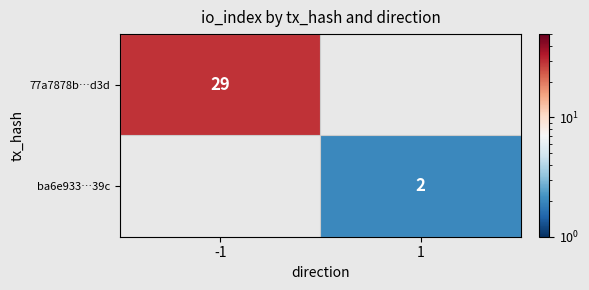

Is the value of 77a7878b…d3d at -1 greater than the value of ba6e933…39c at 1?

Yes